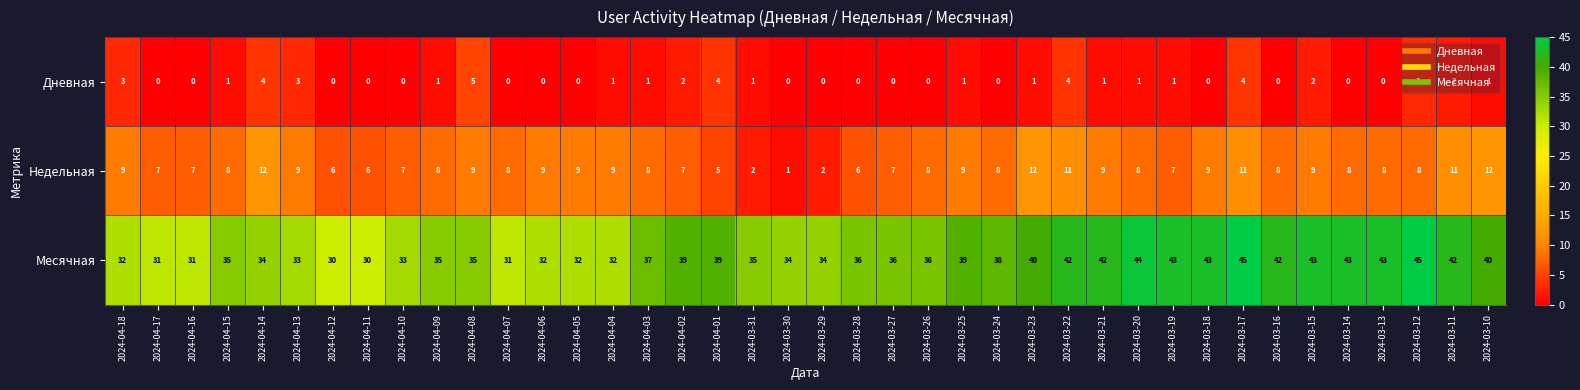

What is the greatest value displayed?

45